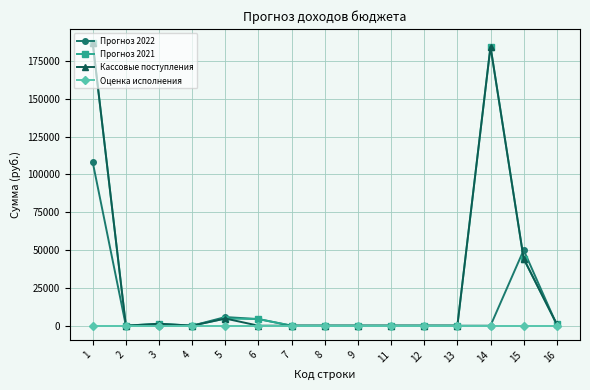

How many values in the Прогноз 2021 series exceed 24?

8